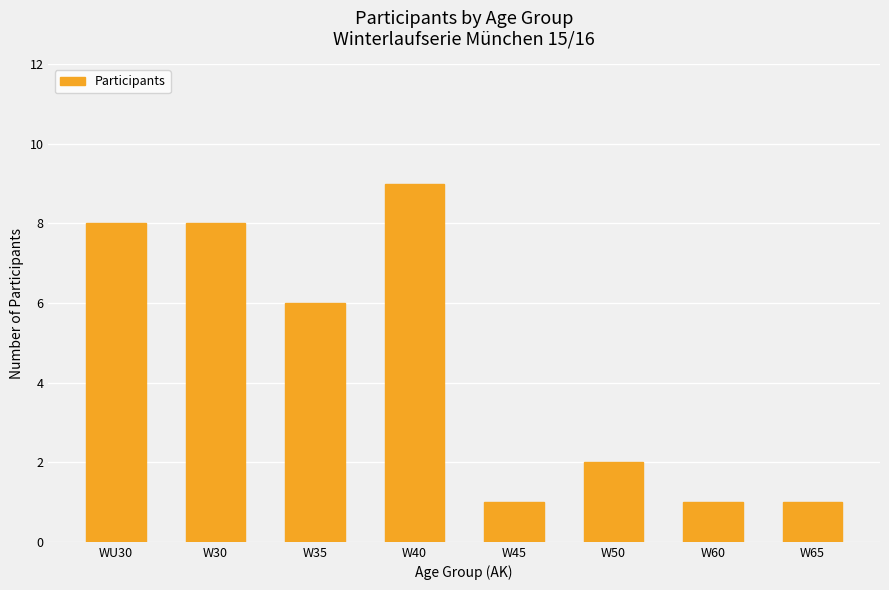

What is the ratio of the value at W40 to the value at W60?

9.0